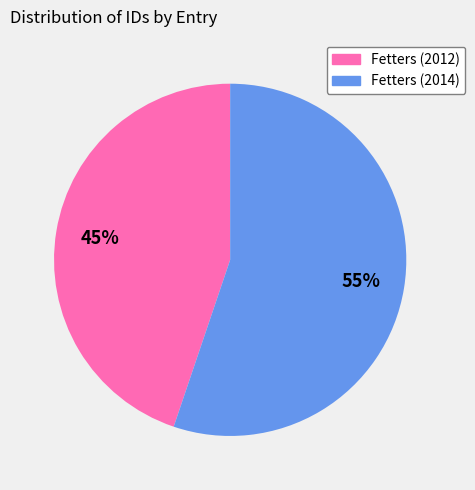

Is it true that Fetters (2014) is 55% of the pie?

True